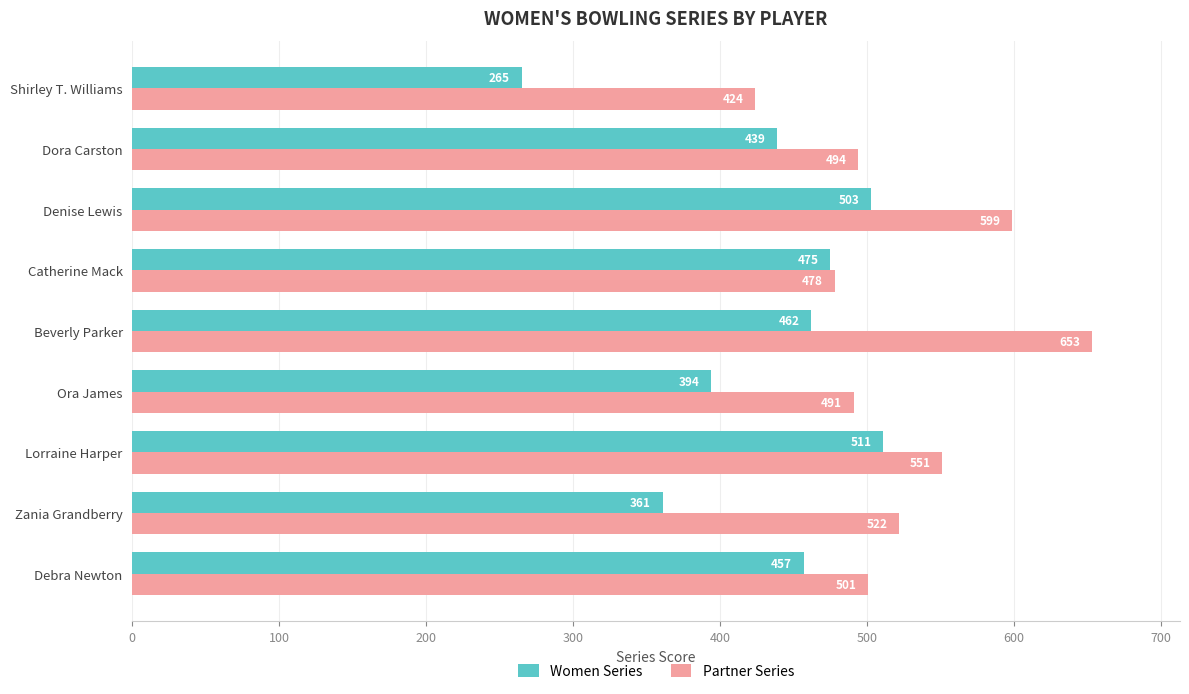

Rank the series by their average value, from highest to lowest.

Partner Series, Women Series